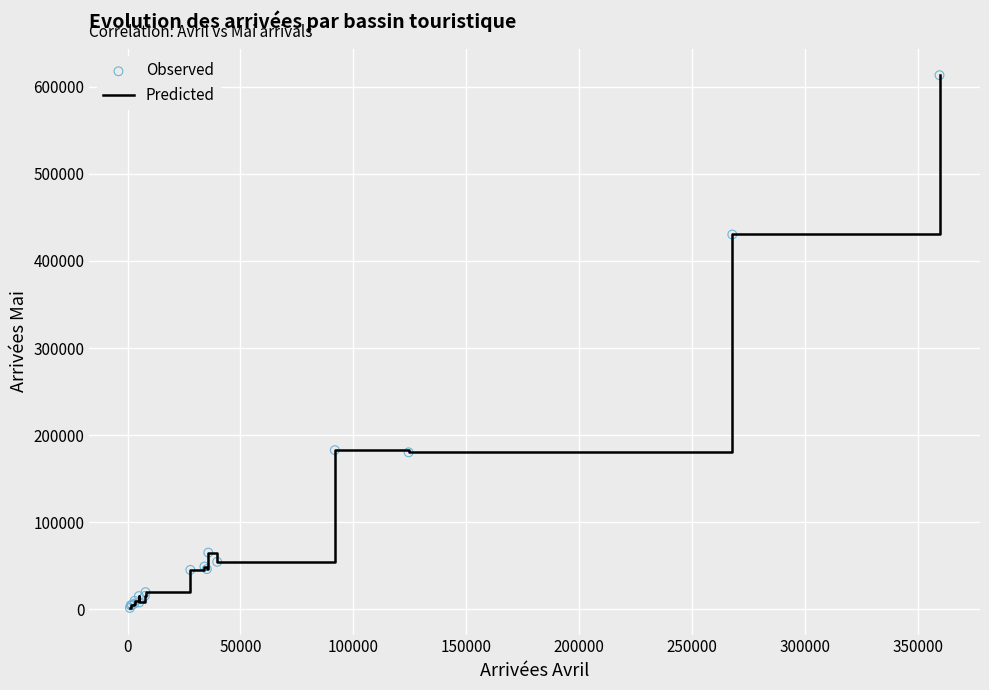

What is the difference between the maximum and minimum values?

611565.9